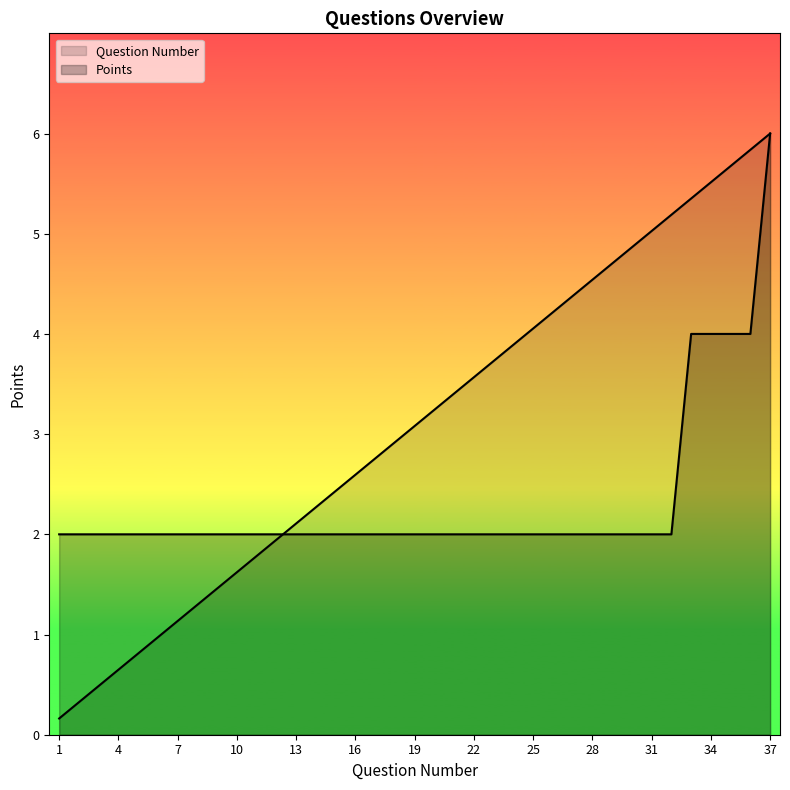

True or false: Question Number has more than 2 points higher than both neighbors.

False